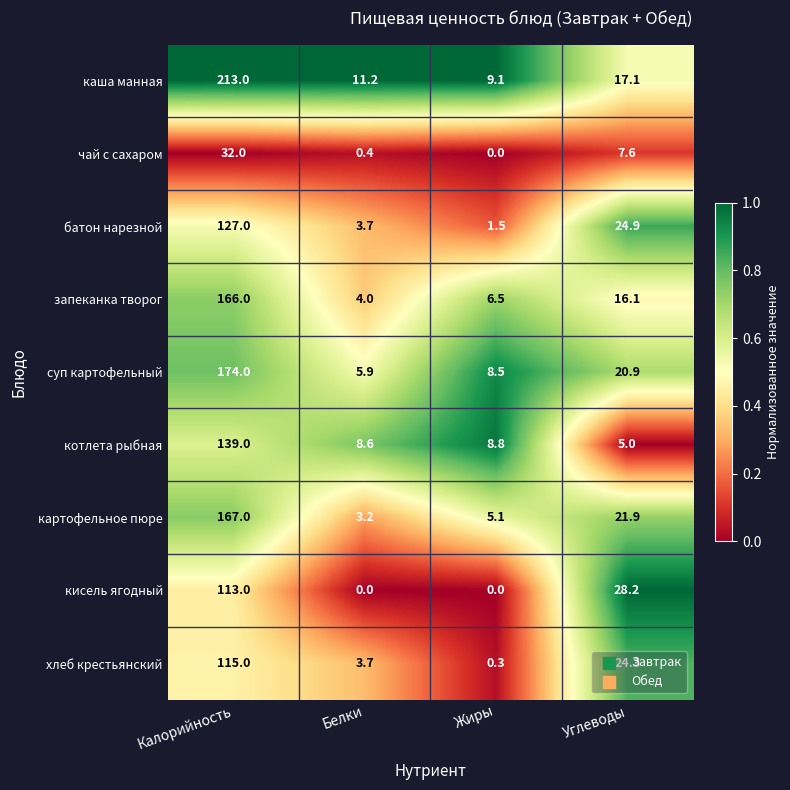

Which series has the widest spread of values?

каша манная